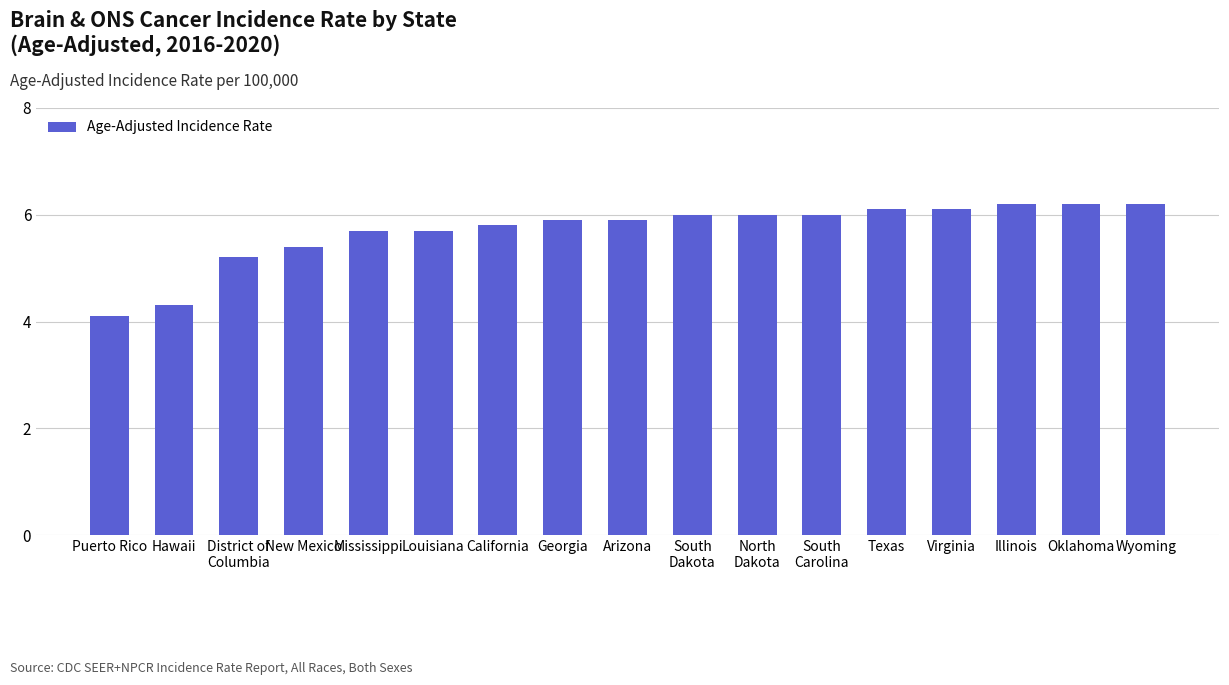

True or false: the data shows 7.4 at Mississippi.

False